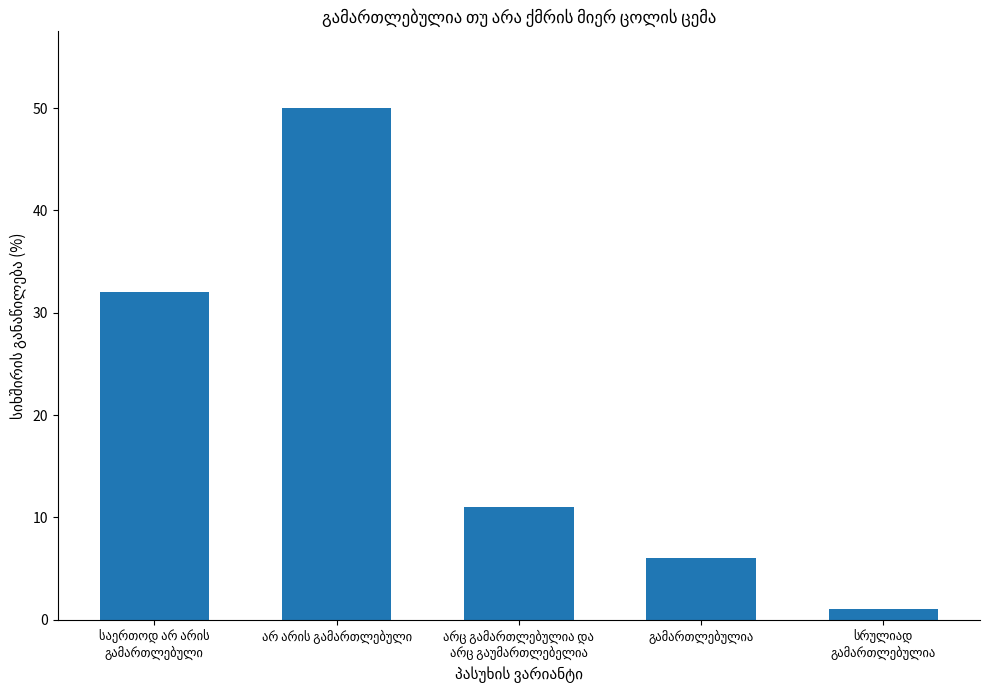

What is the maximum value shown in the chart?

50